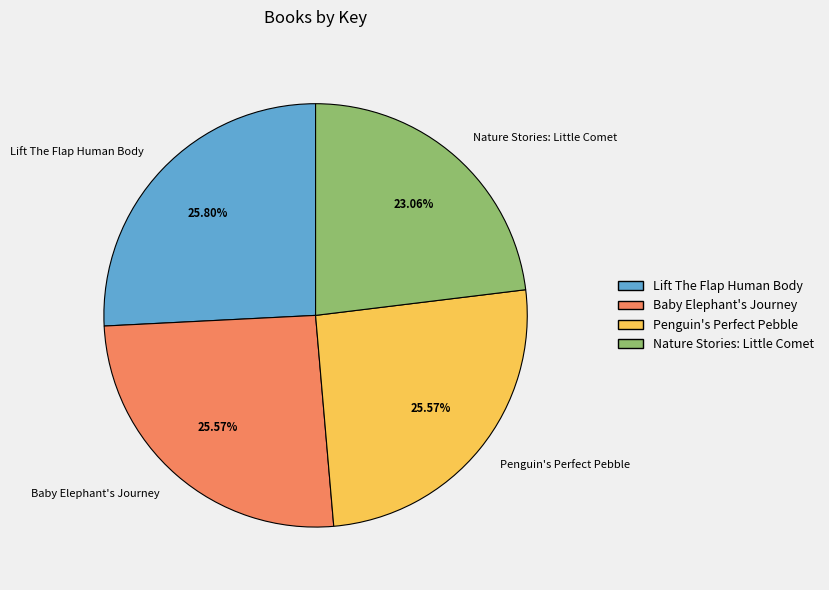

Which category has the smallest portion of the pie?

Nature Stories: Little Comet